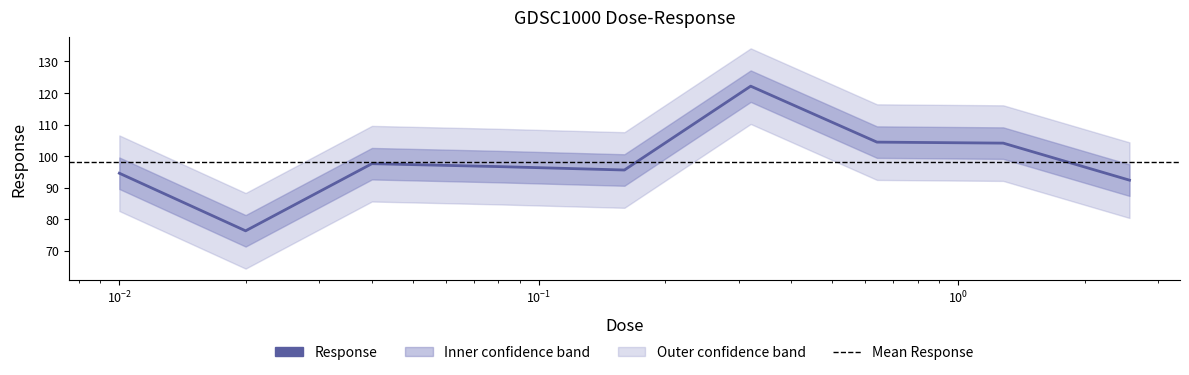

What is the difference between the maximum and minimum values?

45.9